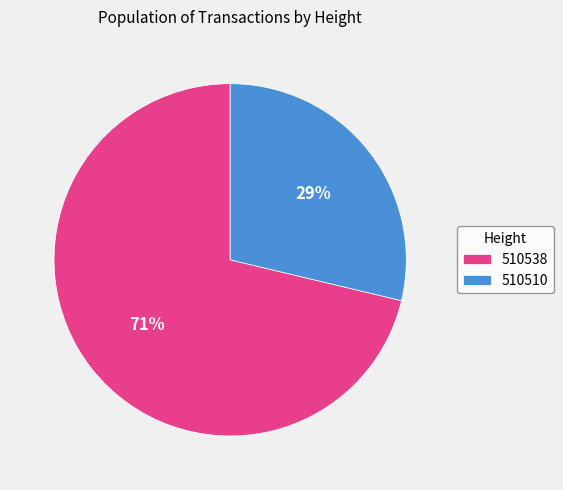

Combined, do 510538 and 510510 account for over 50%?

Yes